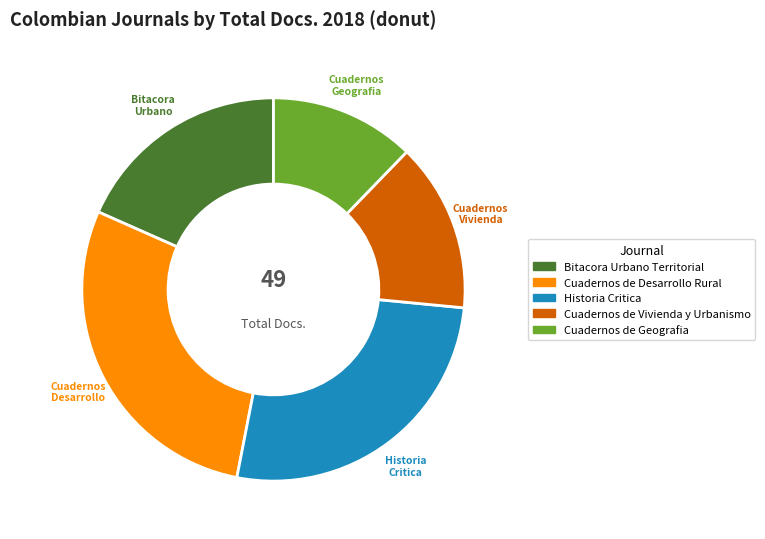

To the nearest percent, what portion does Historia Critica represent?

27%